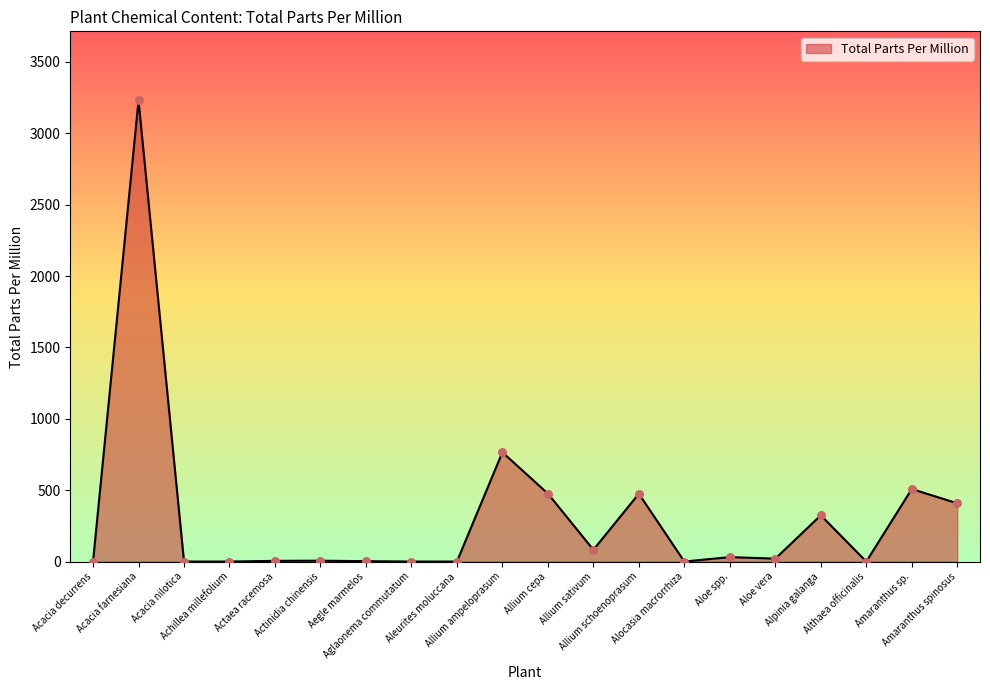

What is the change in value from Althaea officinalis to Amaranthus spinosus?

+408.0